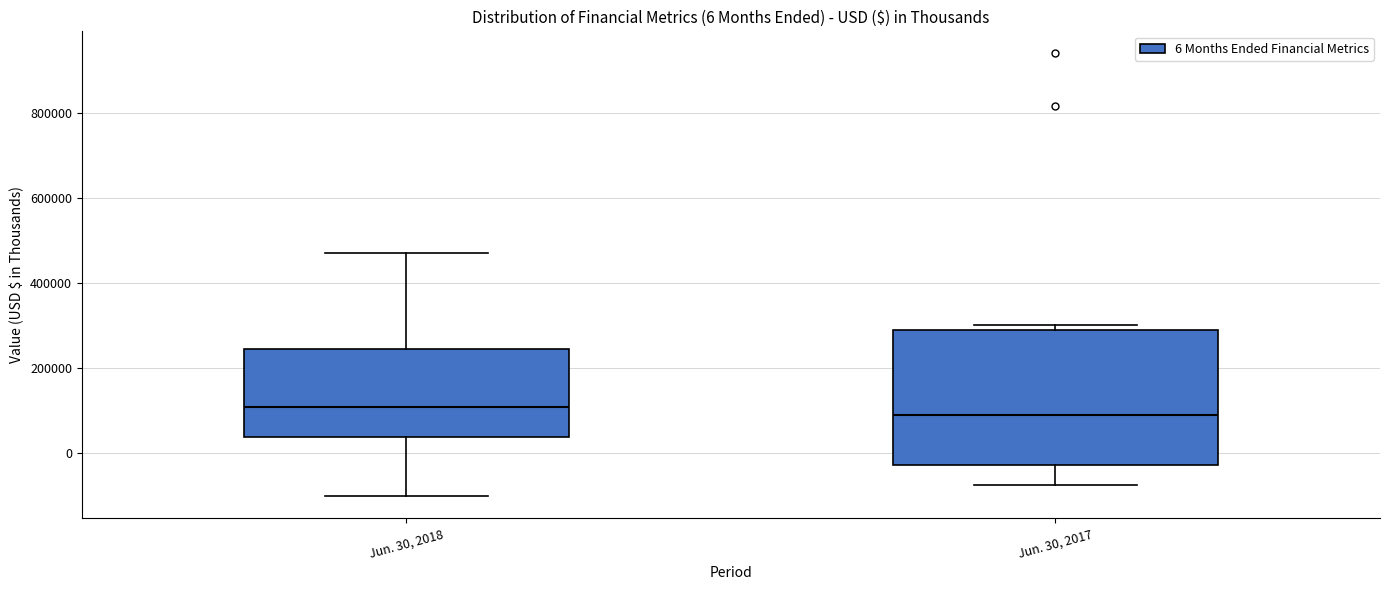

Comparing the boxes themselves (not the whiskers), which one is the tallest?

Jun. 30, 2017